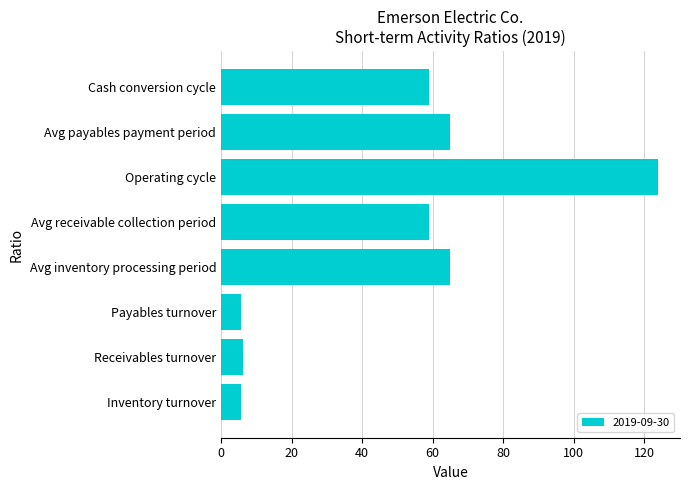

True or false: the data shows 167.7 at Operating cycle.

False